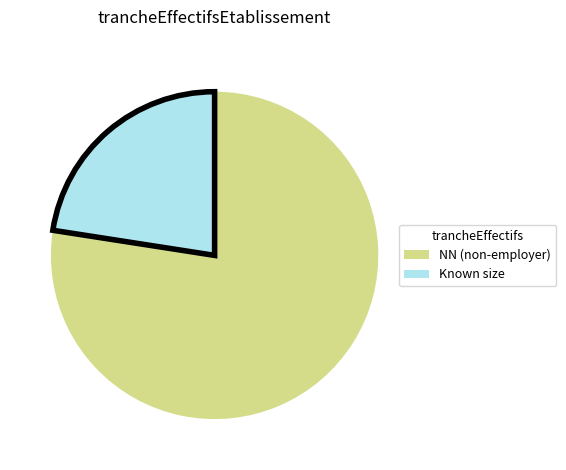

Is there any slice that represents more than half of the pie?

Yes